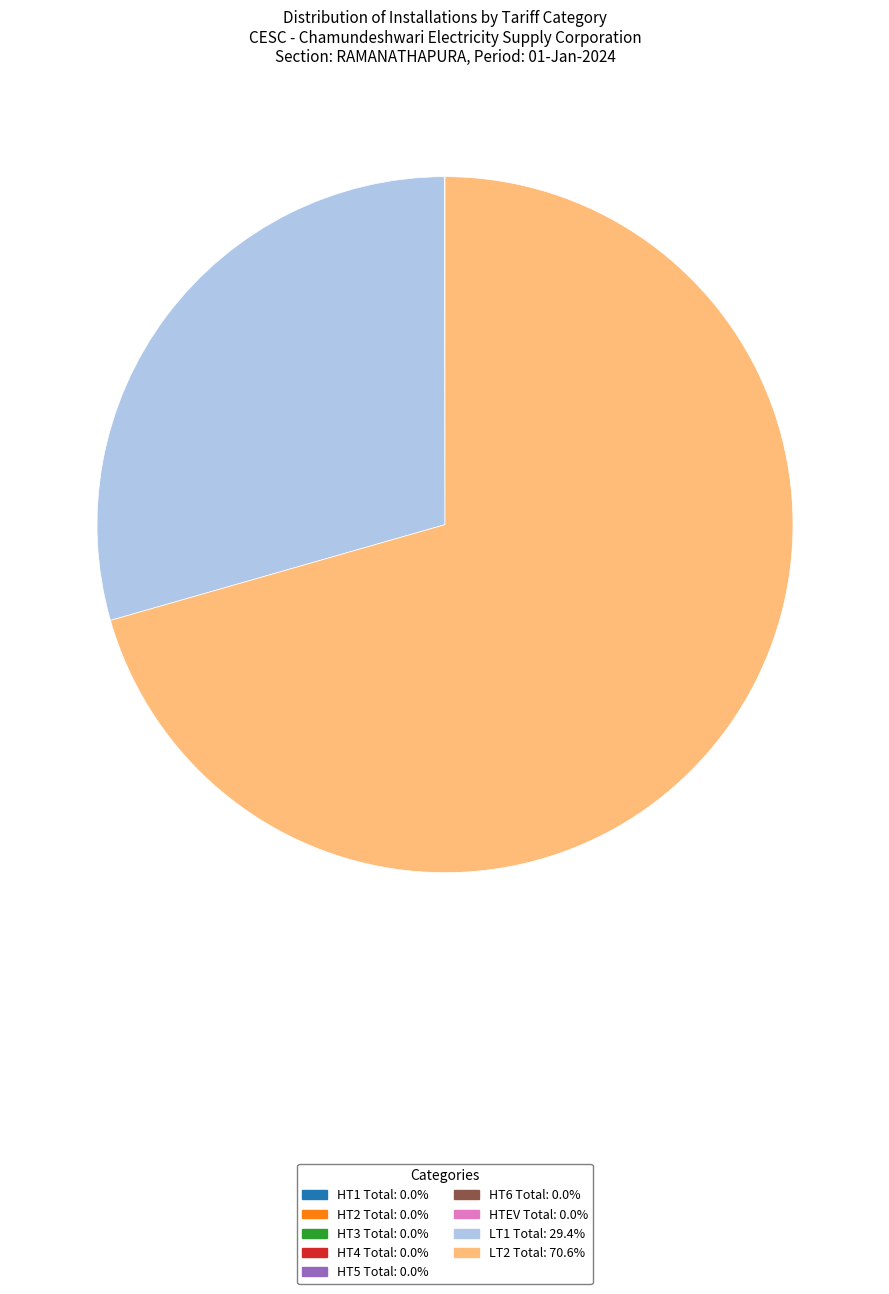

Is there a majority slice in this chart?

Yes